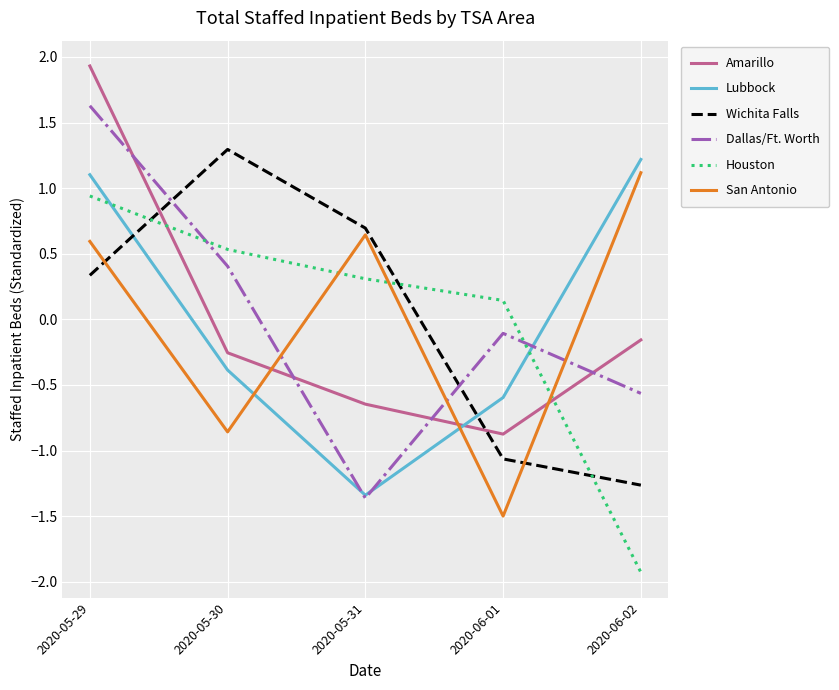

At which category is the sum across all series the highest?

2020-05-29